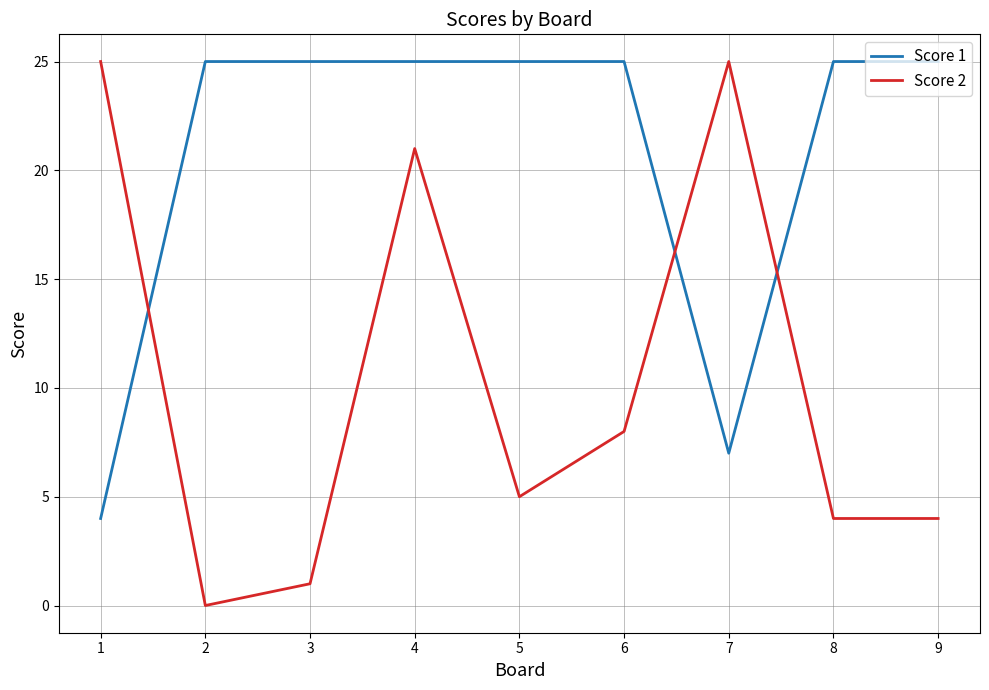

What are all the series names shown in the legend?

Score 1, Score 2